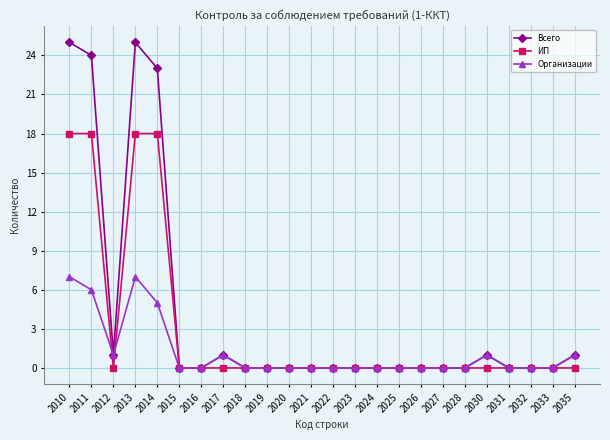

Count the number of categories in the chart.

24